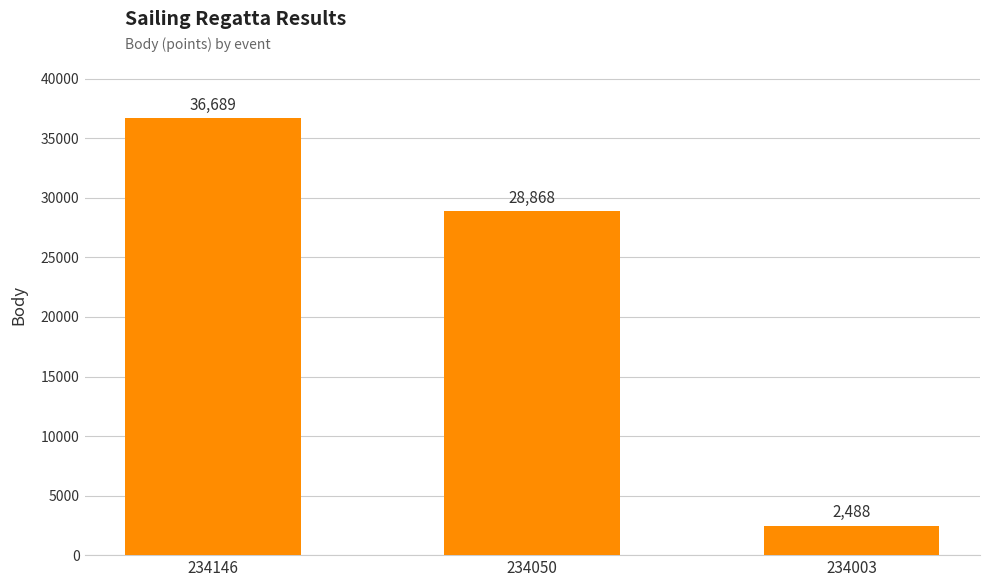

What is the value of the 1st bar from the left?

36689